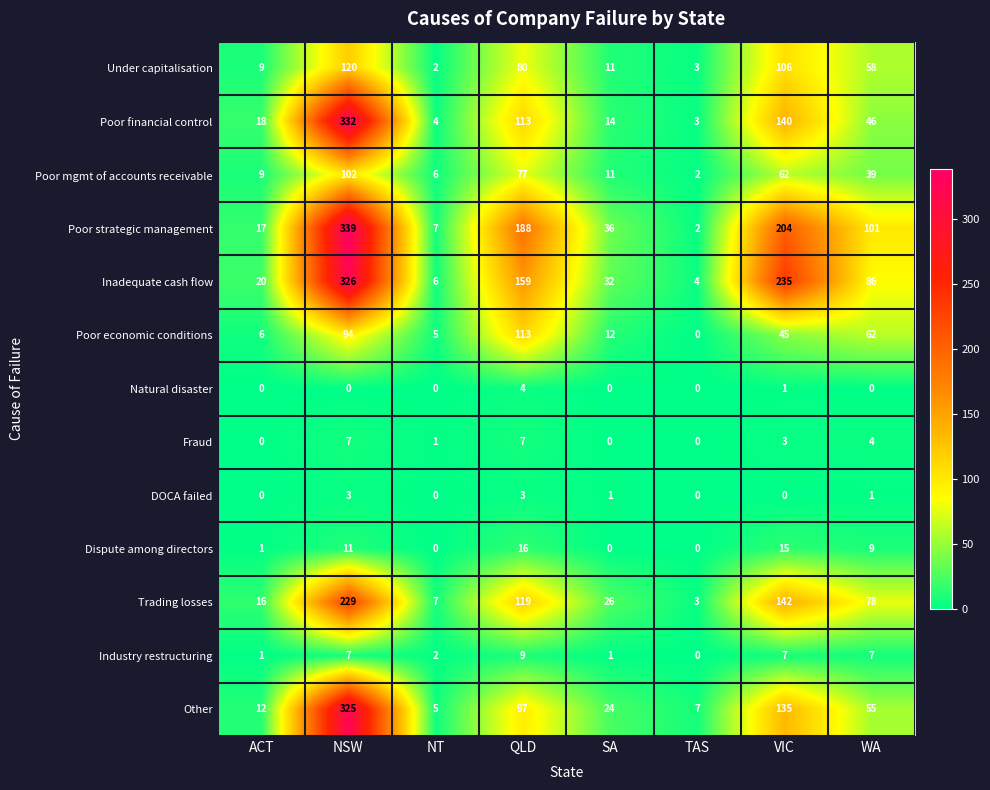

Between NSW and NT, which series saw the biggest shift?

Poor strategic management